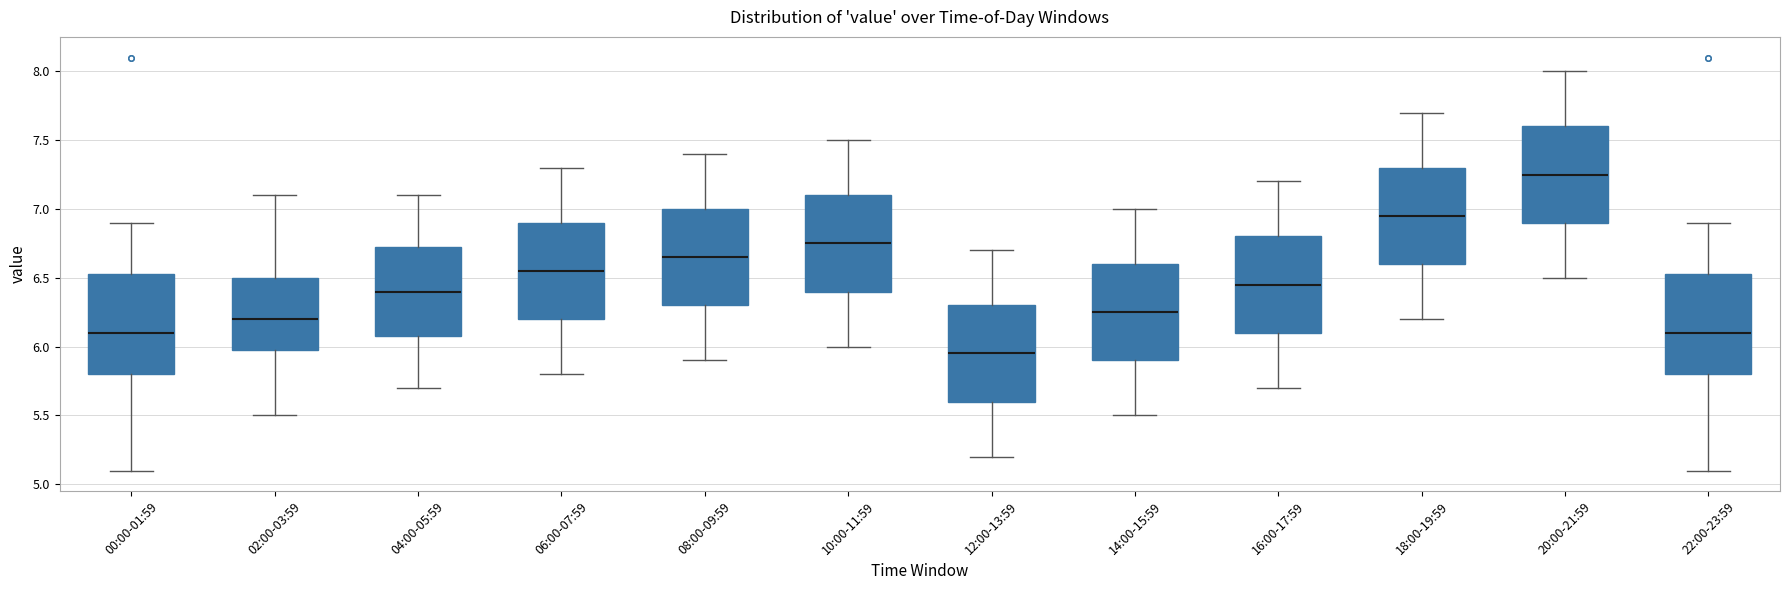

Reading left to right, read every box against the y-axis: the position of its median line, the range the box covers, and the ends of its whiskers. The values are not printed on the chart, so give them approximately, as read against the axis.

00:00-01:59: median 6.10, box 5.80 to 6.55, whiskers 5.10 to 6.90
02:00-03:59: median 6.20, box 6.00 to 6.50, whiskers 5.50 to 7.10
04:00-05:59: median 6.40, box 6.10 to 6.75, whiskers 5.70 to 7.10
06:00-07:59: median 6.55, box 6.20 to 6.90, whiskers 5.80 to 7.30
08:00-09:59: median 6.65, box 6.30 to 7.00, whiskers 5.90 to 7.40
10:00-11:59: median 6.75, box 6.40 to 7.10, whiskers 6.00 to 7.50
12:00-13:59: median 5.95, box 5.60 to 6.30, whiskers 5.20 to 6.70
14:00-15:59: median 6.25, box 5.90 to 6.60, whiskers 5.50 to 7.00
16:00-17:59: median 6.45, box 6.10 to 6.80, whiskers 5.70 to 7.20
18:00-19:59: median 6.95, box 6.60 to 7.30, whiskers 6.20 to 7.70
20:00-21:59: median 7.25, box 6.90 to 7.60, whiskers 6.50 to 8.00
22:00-23:59: median 6.10, box 5.80 to 6.55, whiskers 5.10 to 6.90